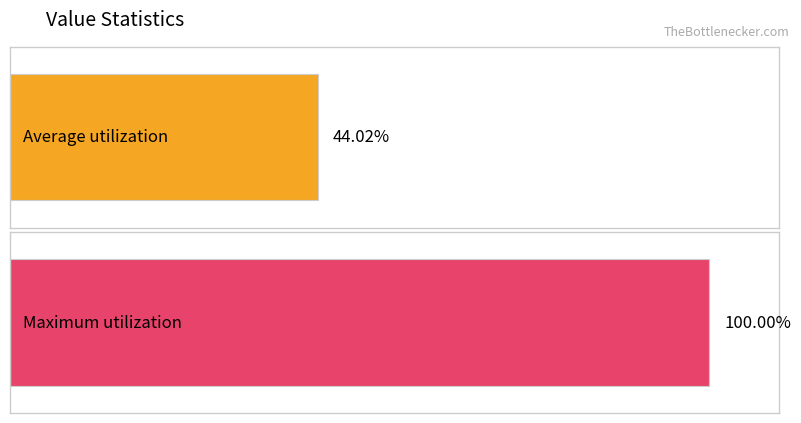

Which series has the widest spread of values?

Average utilization